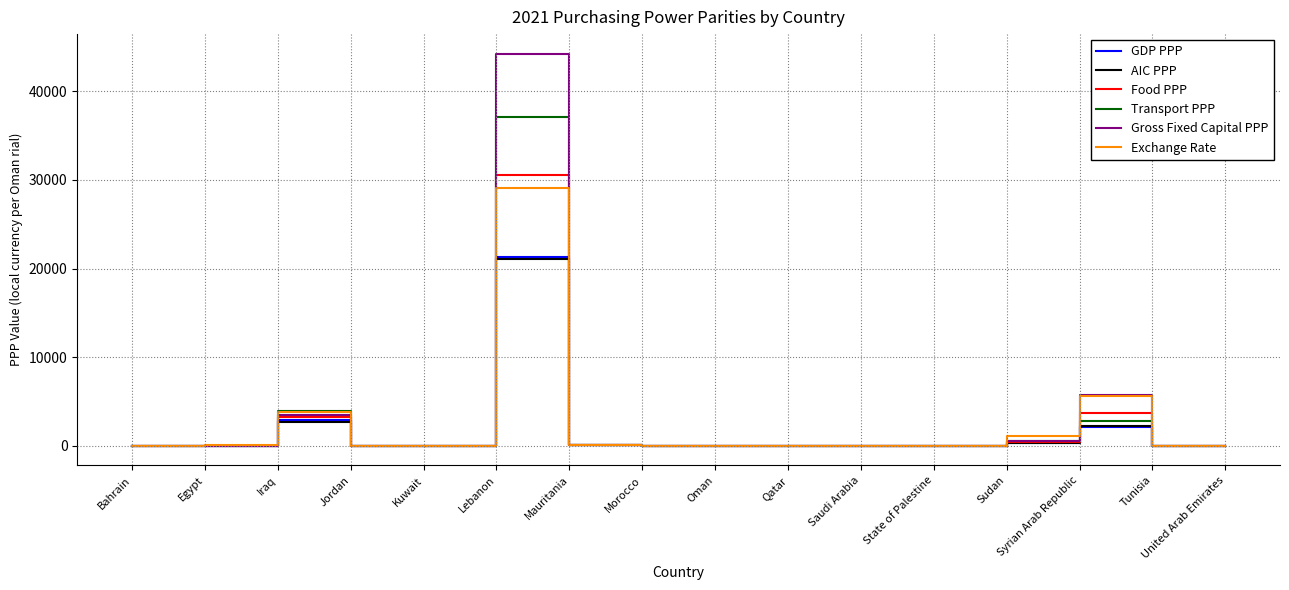

At which category is the sum across all series the highest?

Lebanon